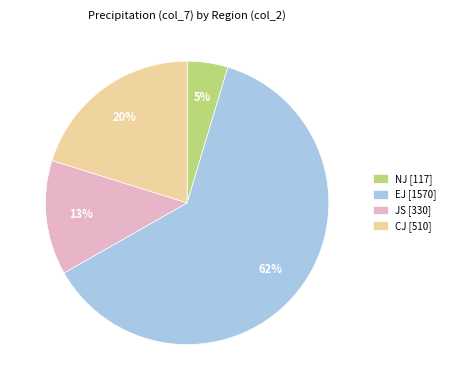

Between CJ and EJ, which is larger?

EJ